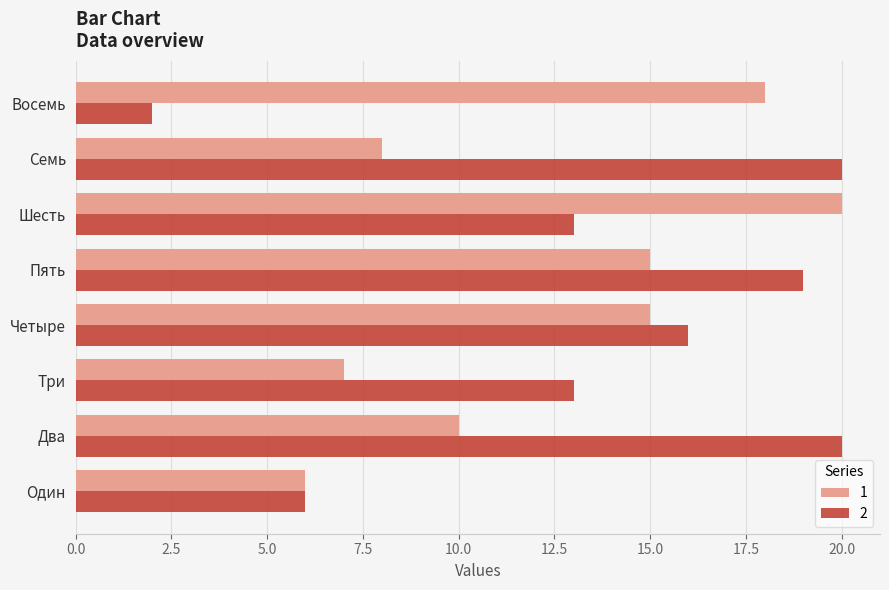

True or false: 2 has a value of 28 at Четыре.

False